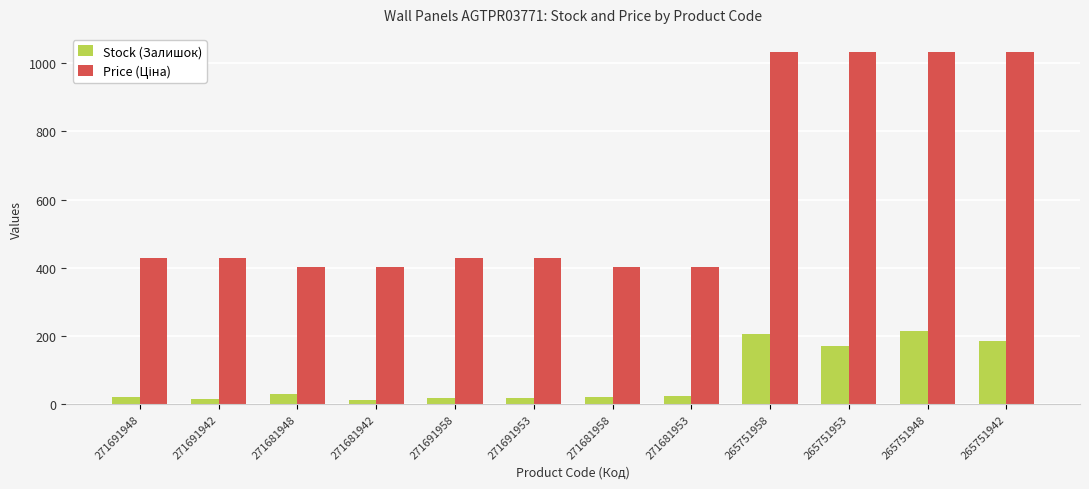

At how many categories does at least one series exceed 747?

4